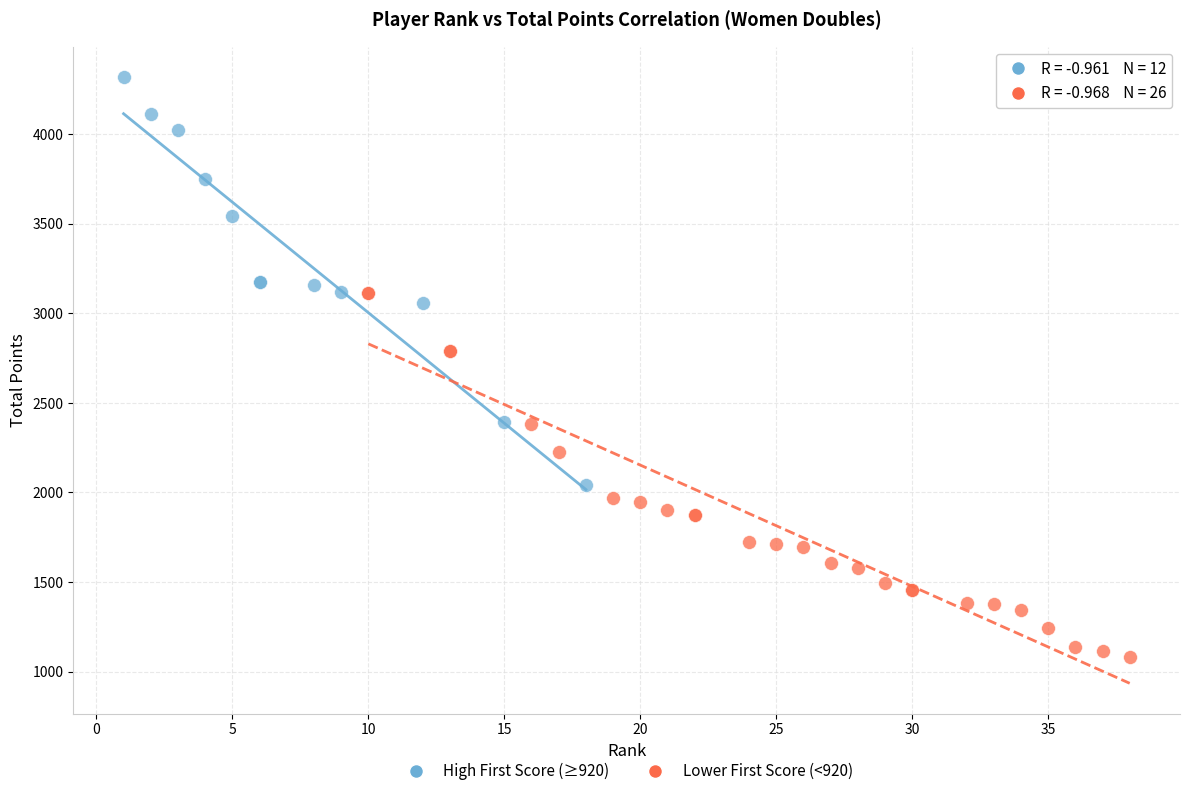

What are all the series names shown in the legend?

High First Score (≥920), Lower First Score (<920)